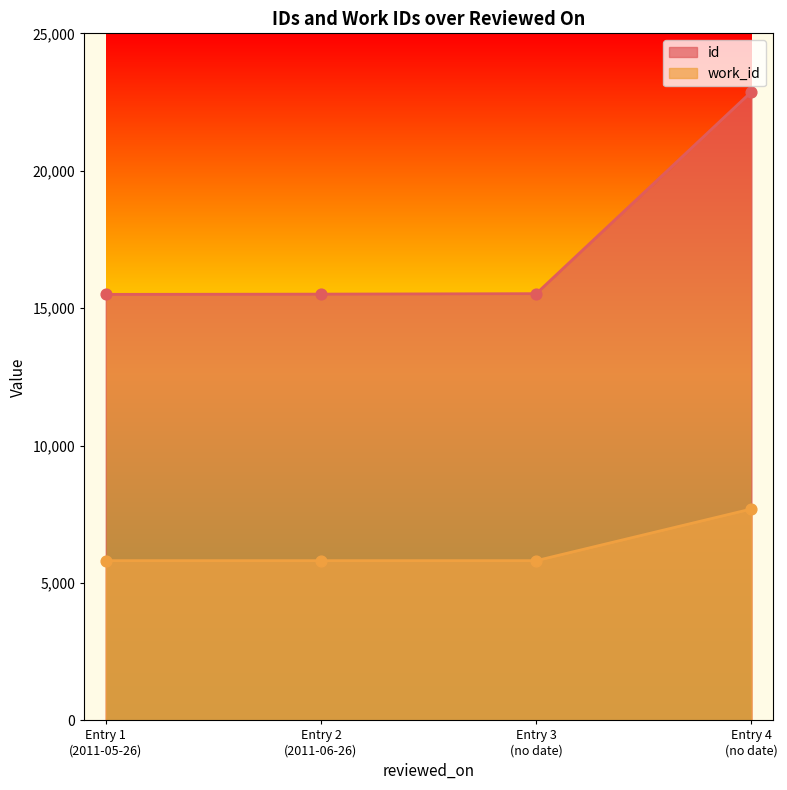

Which series has the widest spread of Y values?

id